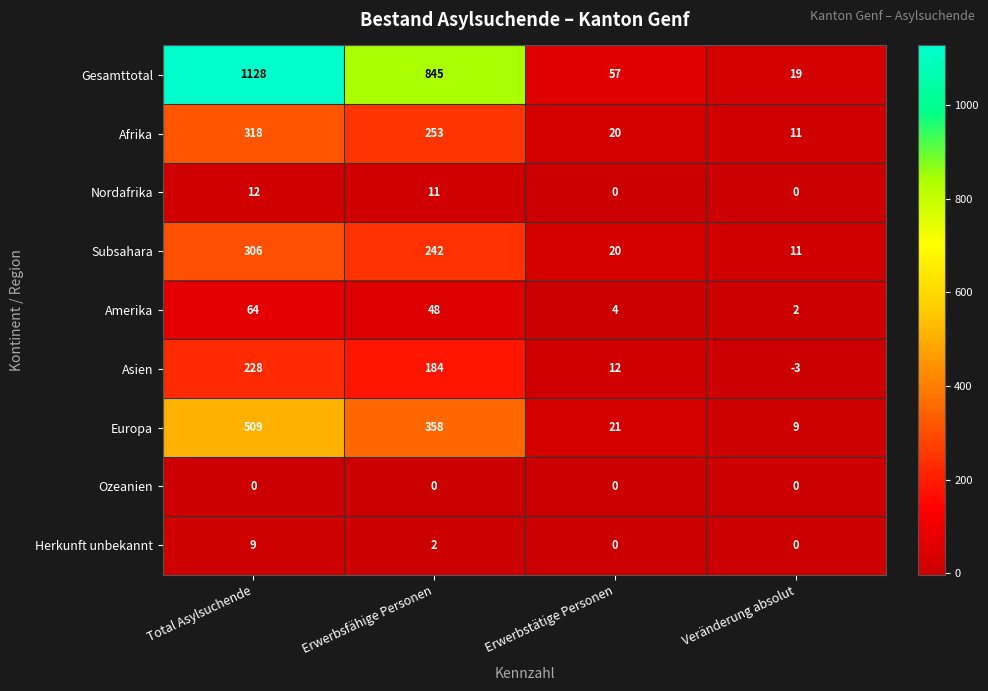

At how many categories does at least one series exceed 615?

2